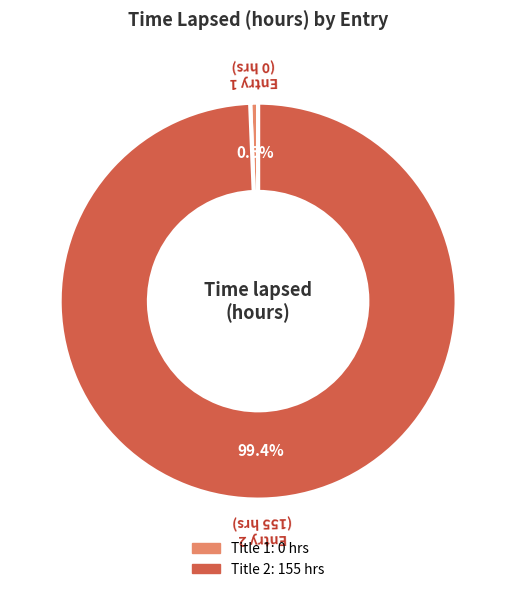

Does any single category account for the majority?

Yes